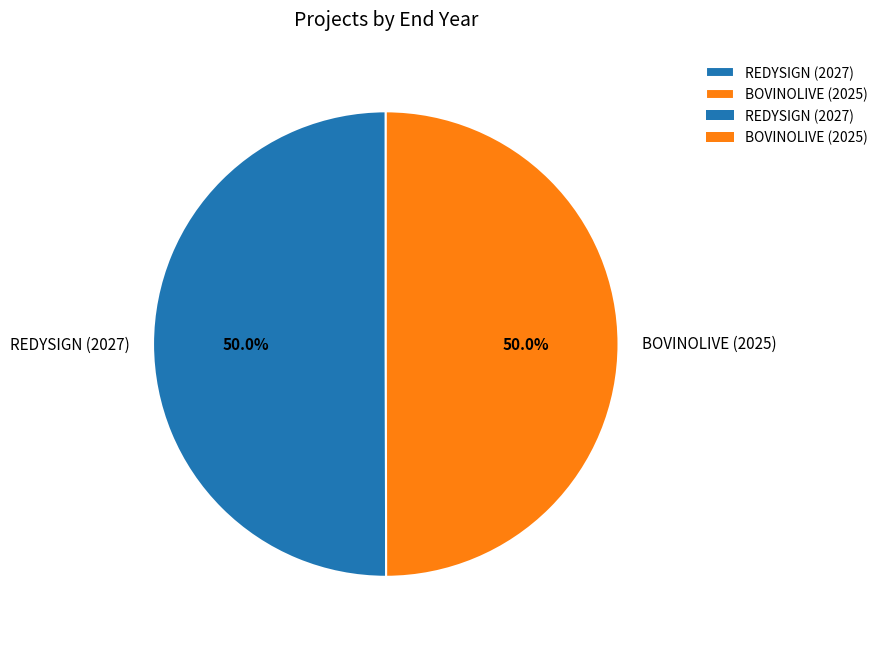

Approximately how many times larger is the value at REDYSIGN (2027) compared to BOVINOLIVE (2025)?

1.0